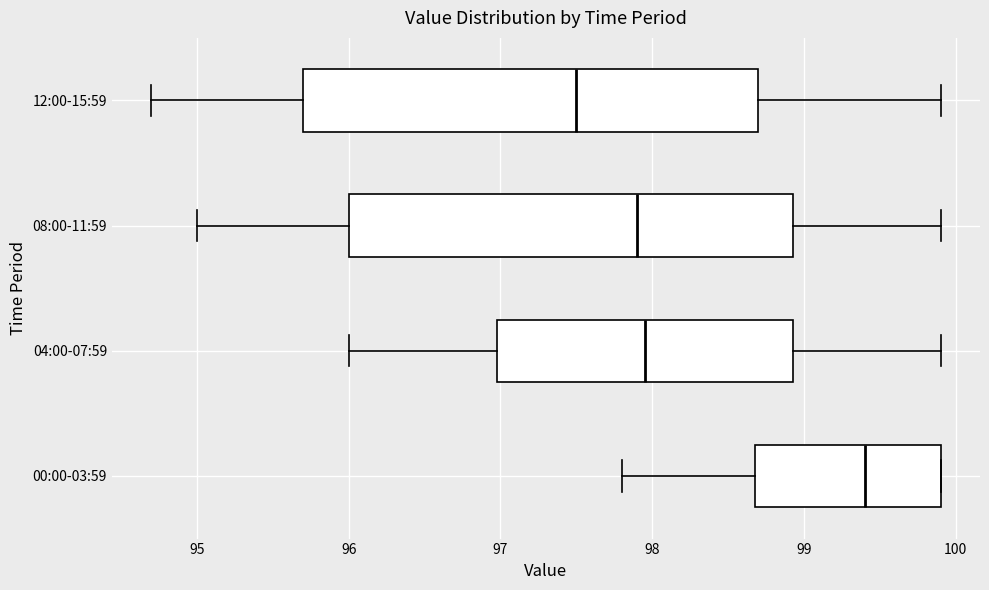

Where is the right edge of the box for 00:00-03:59 on the x-axis? The values are not printed on the chart, so give them approximately, as read against the axis.

99.9